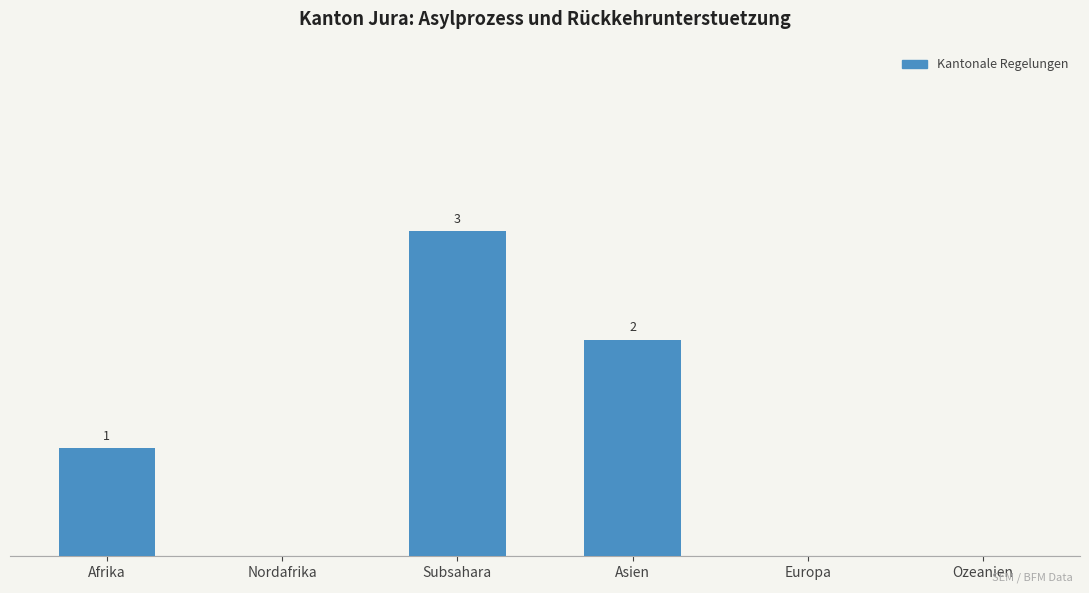

At which label is the value closest to 1?

Afrika